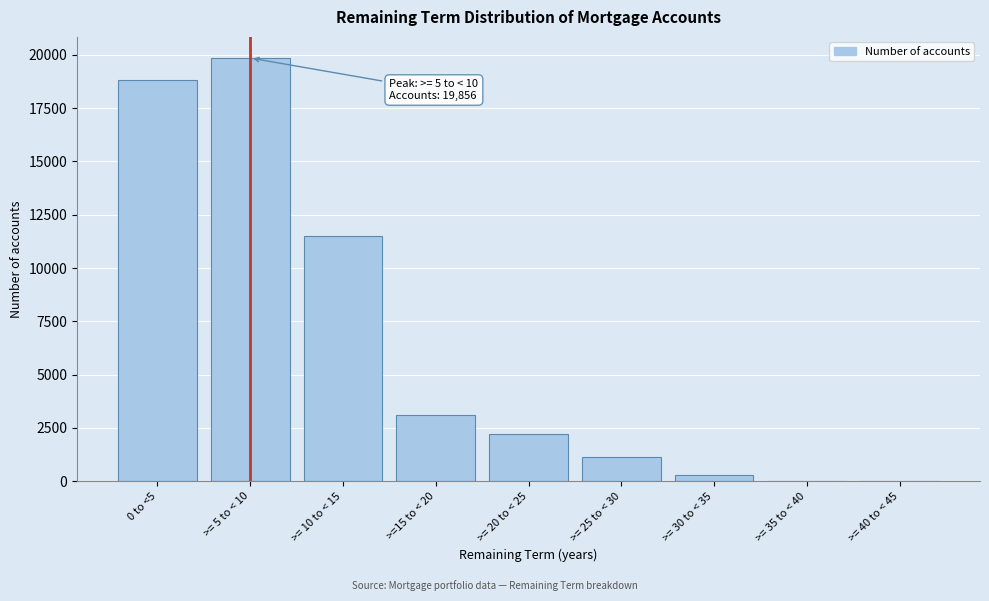

Reading right to left, transcribe all the data shown in this chart.

>= 40 to < 45=0	>= 35 to < 40=0	>= 30 to < 35=306	>= 25 to < 30=1114	>= 20 to < 25=2195	>=15 to < 20=3096	>= 10 to < 15=11519	>= 5 to < 10=19856	0 to <5=18843